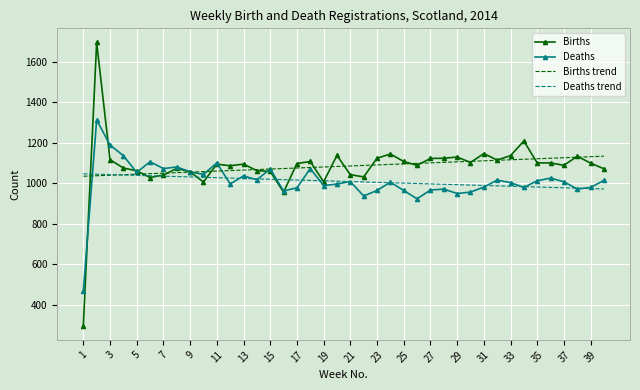

Which series has the widest spread of values?

Births